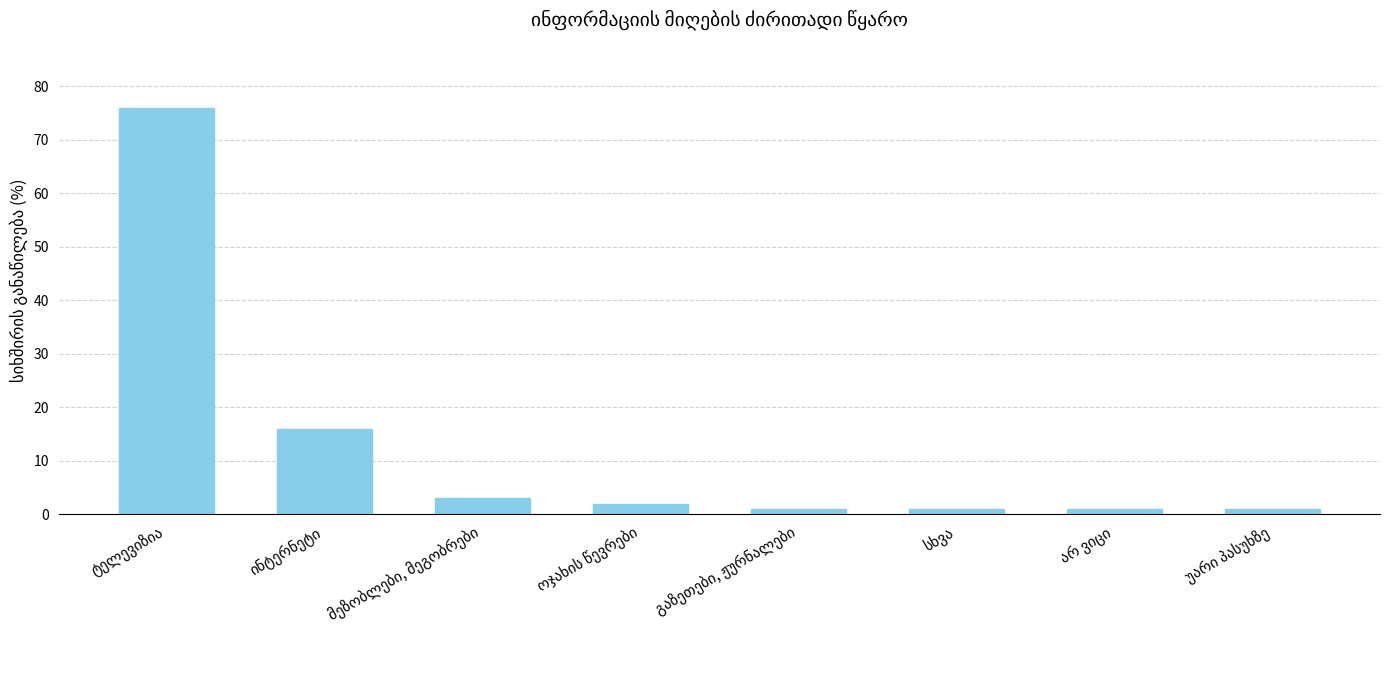

What is the average value?

13